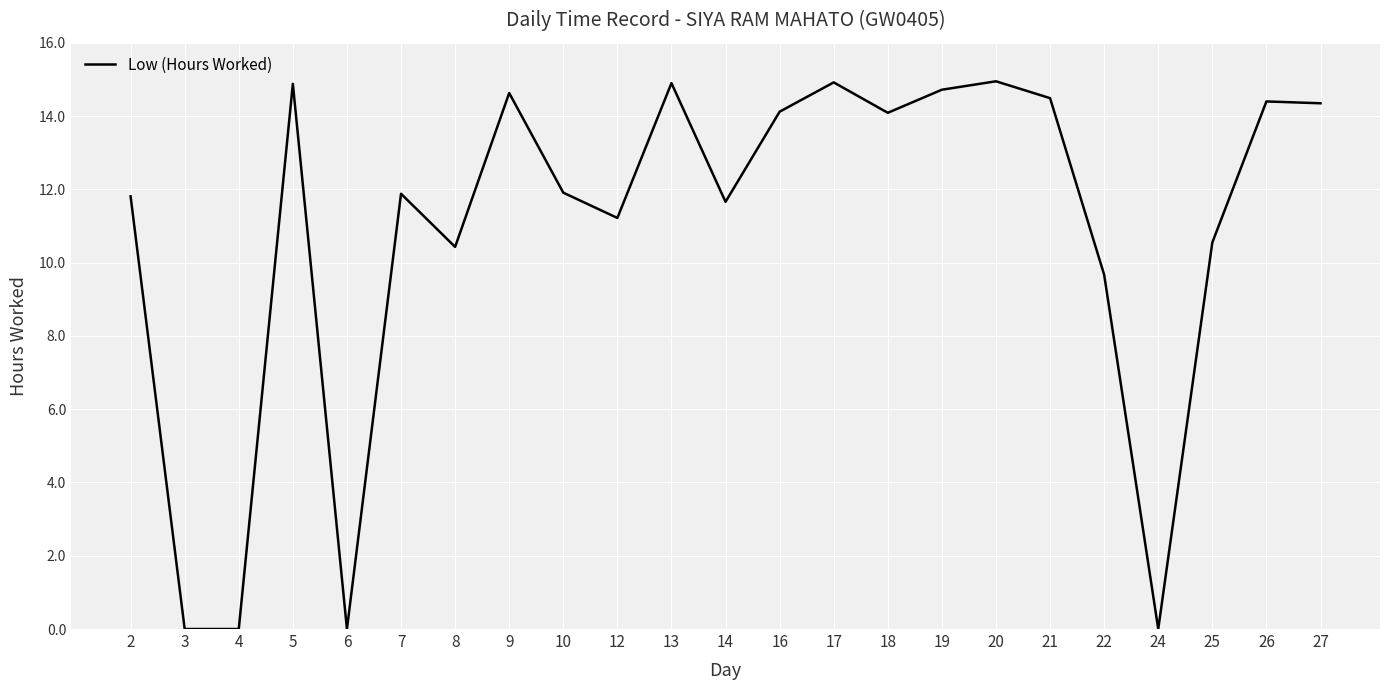

How many lines are shown in the chart?

1